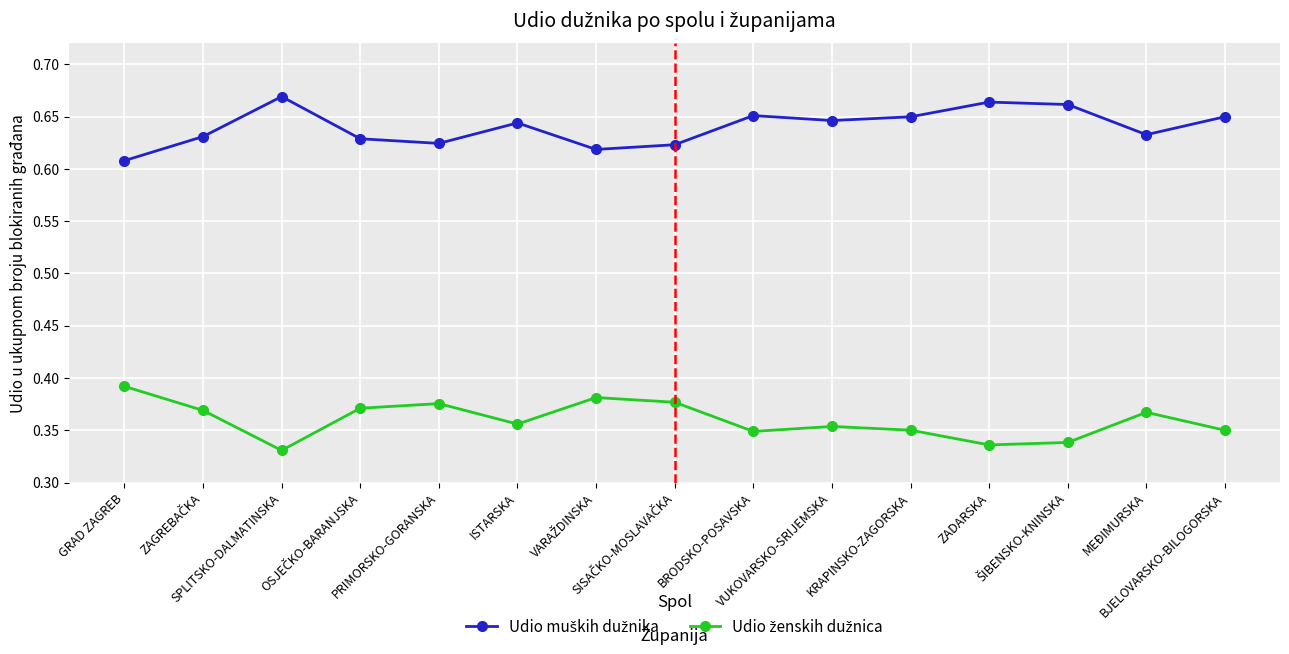

At how many categories does at least one series exceed 0?

15